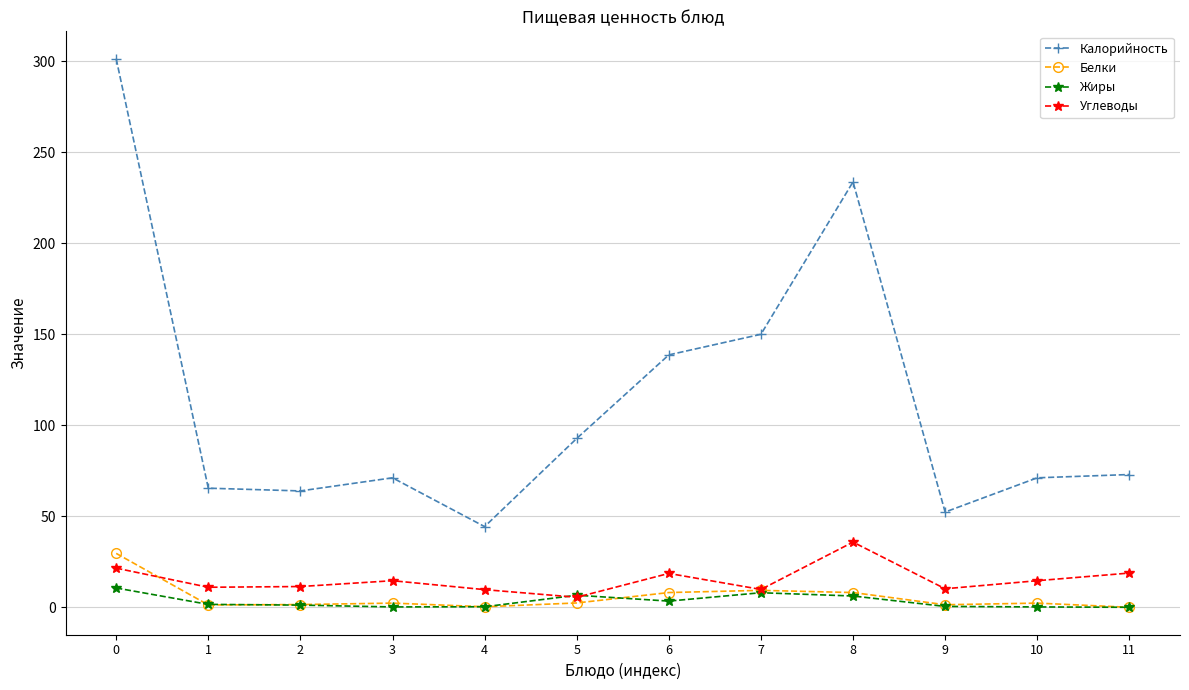

What is the value of the Жиры point at the 3rd from the left?

1.3